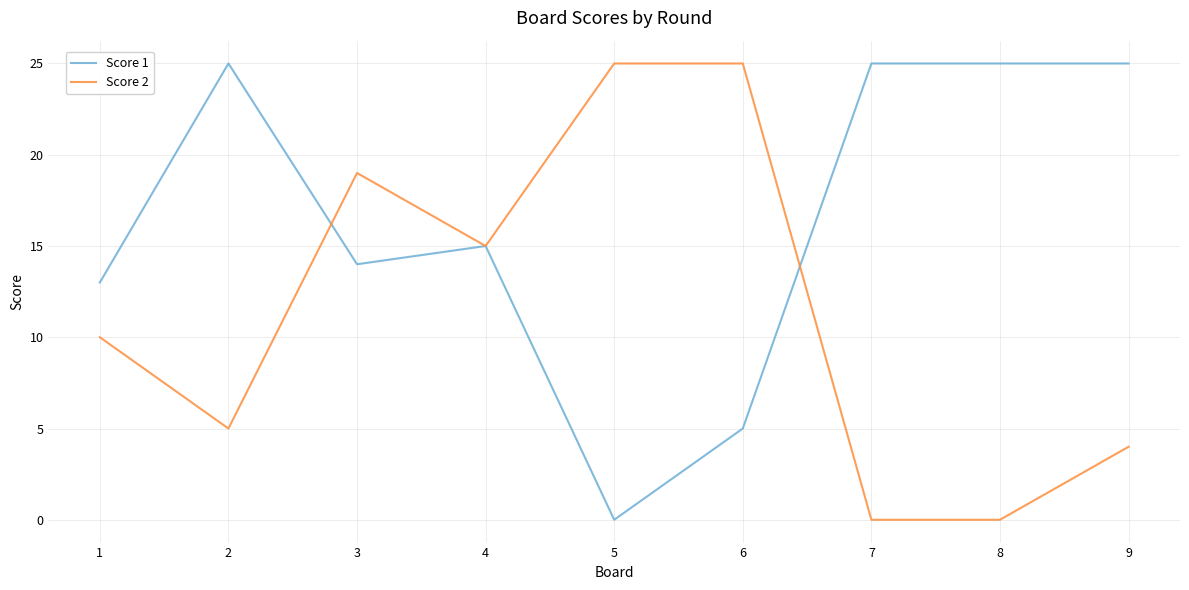

After their last crossing, which series has the higher values: Score 1 or Score 2?

Score 1